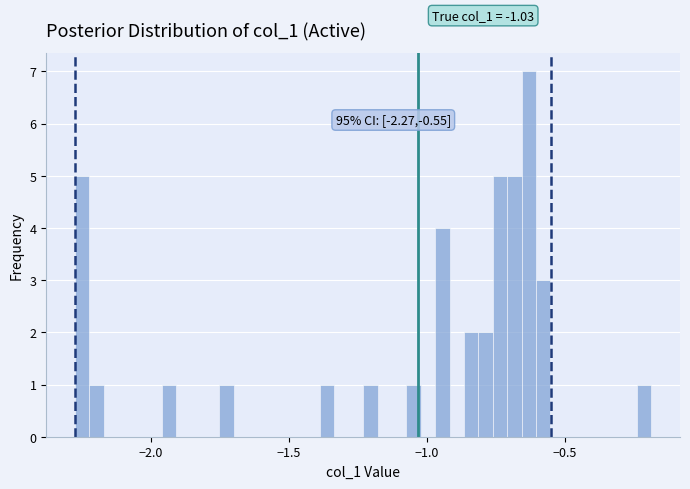

Around what value on the x-axis is the tallest bar? Give the approximate position of its centre, as read against the axis.

-0.65